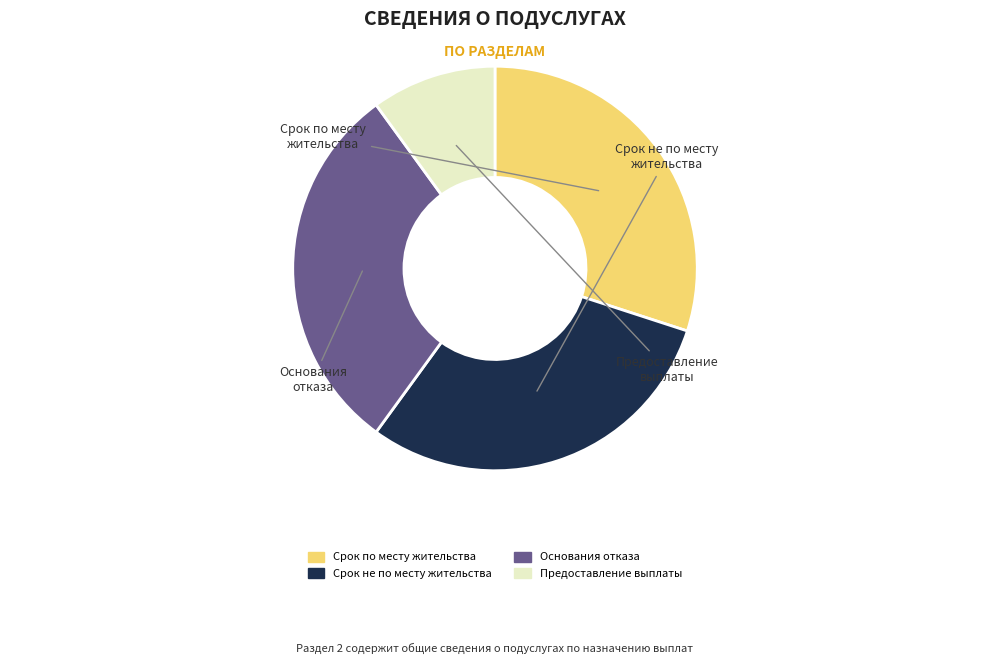

Is there any slice that represents more than half of the pie?

No